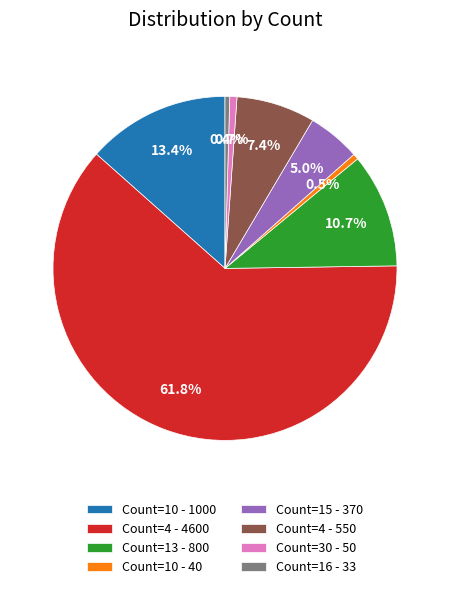

Combined, what portion of the pie is Count=13 - 800 and Count=4 - 4600?

72.6%